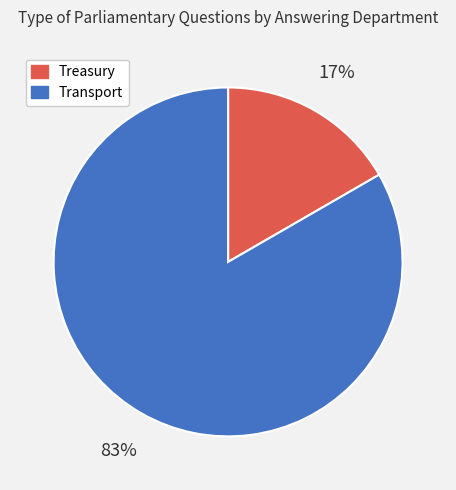

To the nearest percent, what portion does Transport represent?

83%